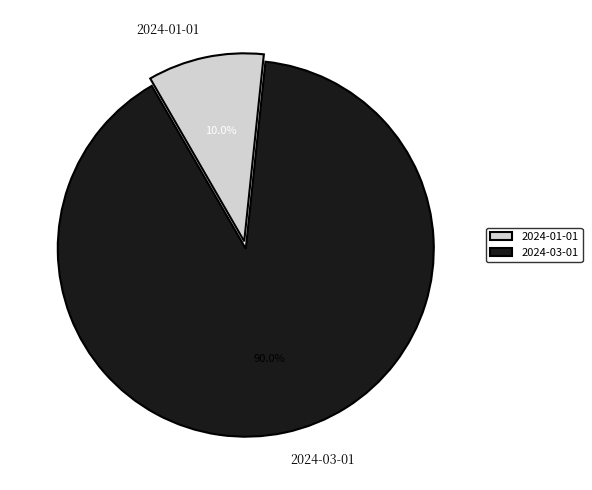

To the nearest percent, what is the difference between the largest and smallest slice percentages?

80%